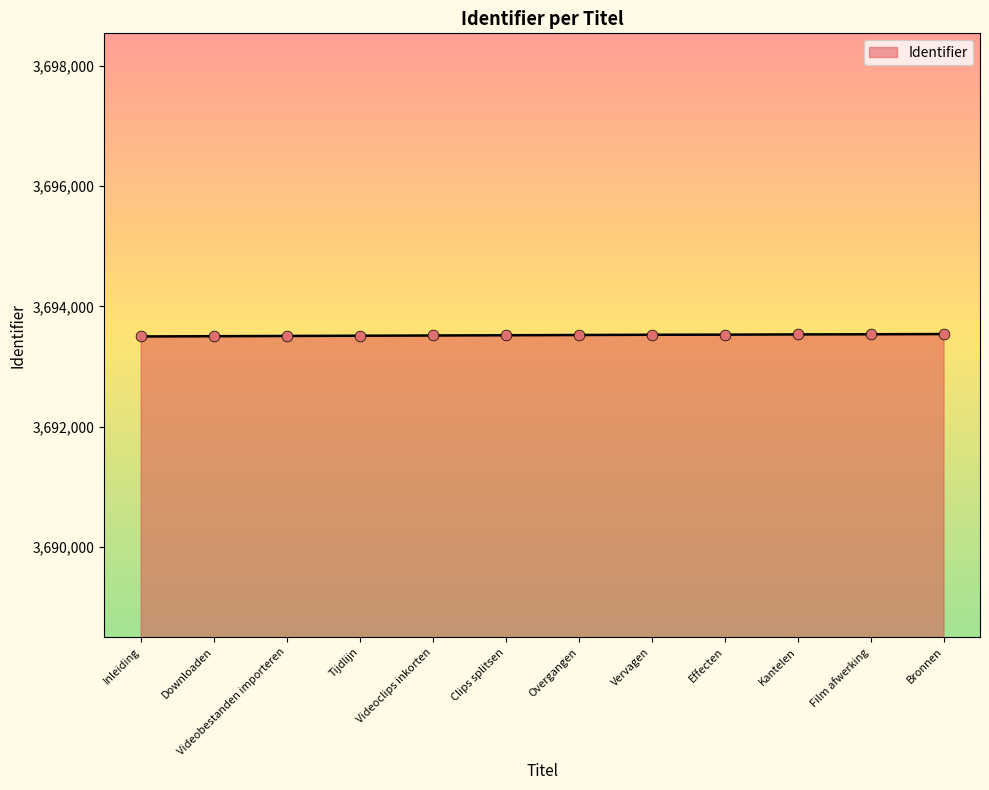

What is the change in value from Vervagen to Film afwerking?

+8